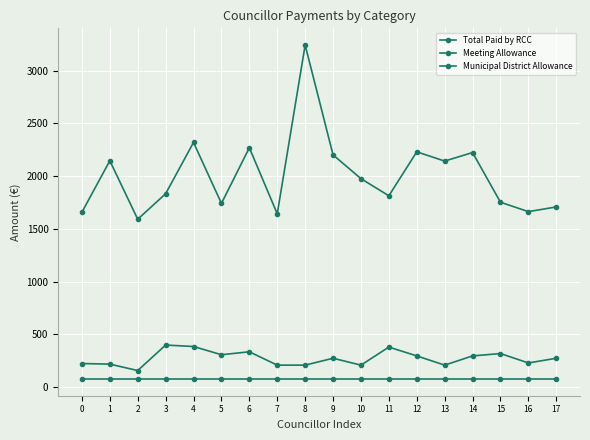

Reading left to right, transcribe all the data shown in this chart.

Total Paid by RCC: 0=1657.9	1=2145.7	2=1591.5	3=1833.2	4=2319.4	5=1741.5	6=2269.3	7=1642.8	8=3242.7	9=2201.4	10=1976.1	11=1813.9	12=2230.3	13=2142.8	14=2223.7	15=1752.6	16=1663.5	17=1708.1
Meeting Allowance: 0=223.7	1=218.1	2=157.2	3=399.0	4=385.2	5=307.2	6=335.1	7=208.5	8=208.5	9=273.8	10=208.5	11=379.6	12=296.1	13=208.5	14=296.1	15=318.4	16=229.2	17=273.8
Municipal District Allowance: 0=76.9	1=76.9	2=76.9	3=76.9	4=76.9	5=76.9	6=76.9	7=76.9	8=76.9	9=76.9	10=76.9	11=76.9	12=76.9	13=76.9	14=76.9	15=76.9	16=76.9	17=76.9